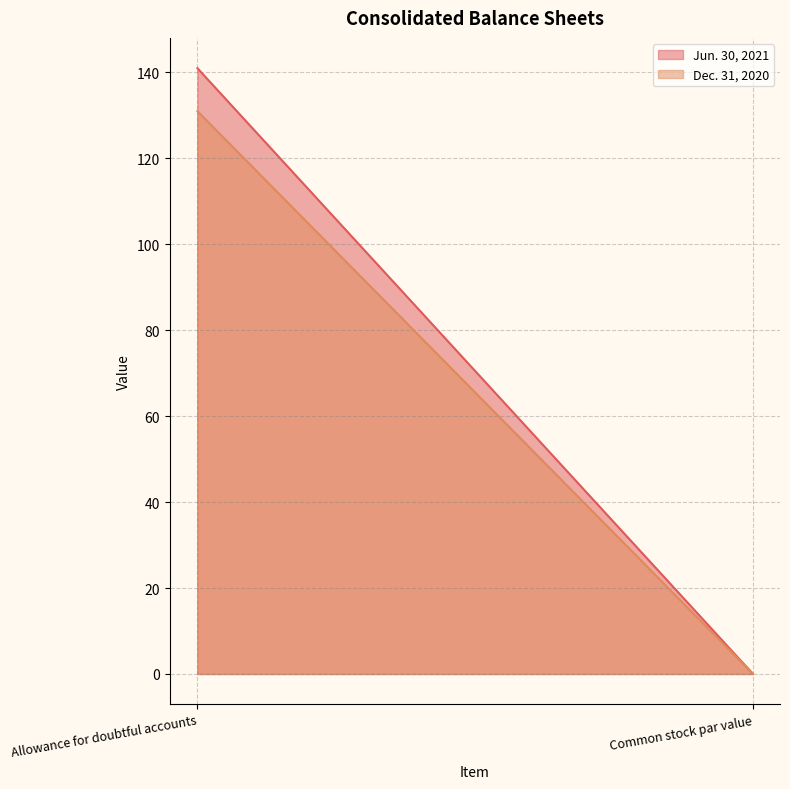

Reading left to right, transcribe all the data shown in this chart.

Jun. 30, 2021: Allowance for doubtful accounts=141.0	Common stock par value=0.1
Dec. 31, 2020: Allowance for doubtful accounts=131.0	Common stock par value=0.1